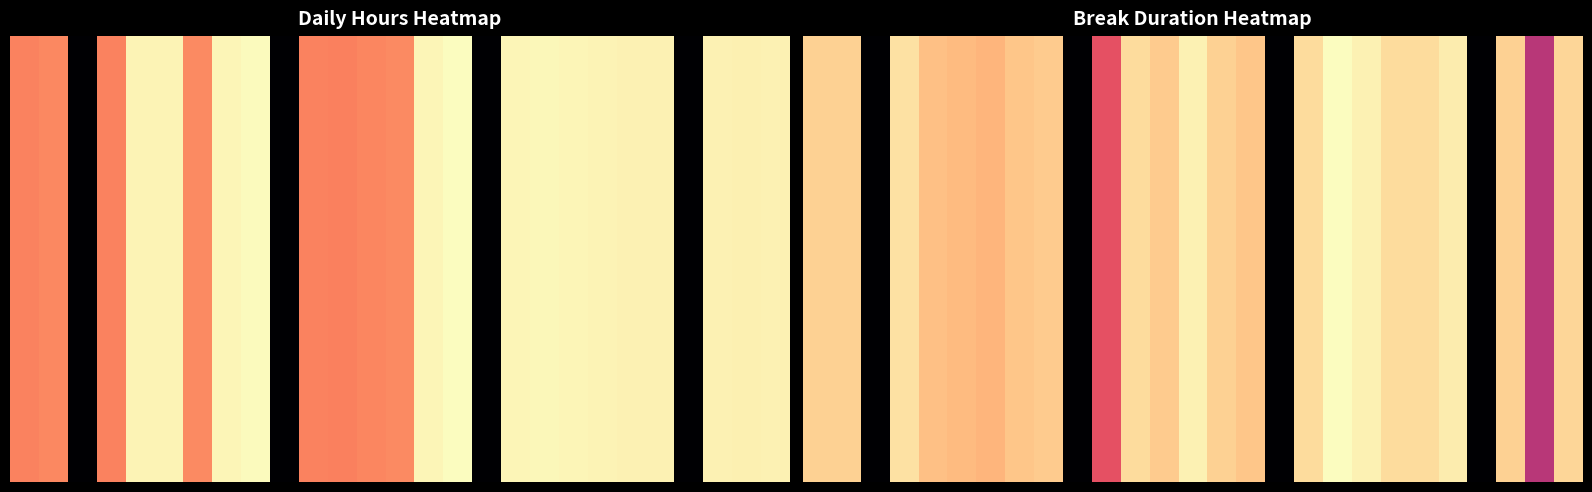

Which series has the largest range (max minus min)?

11